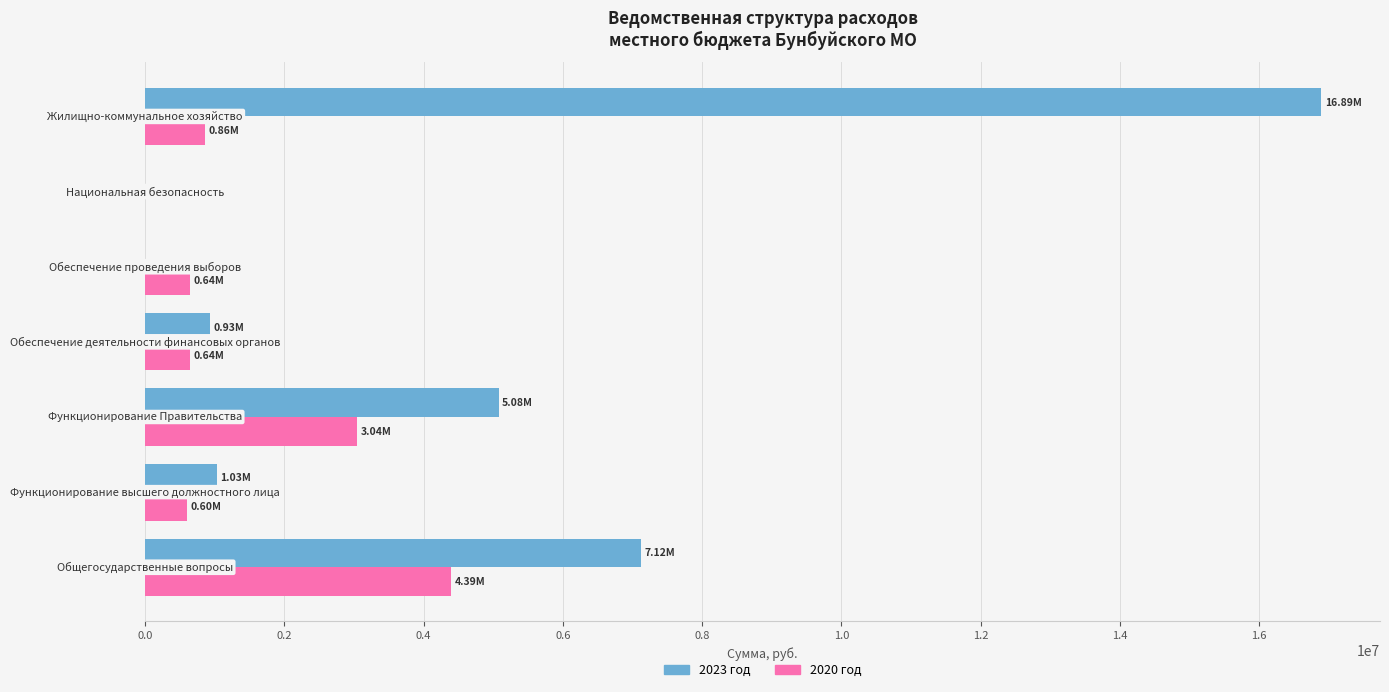

What is the sum of all 2023 год values?

31059777.8